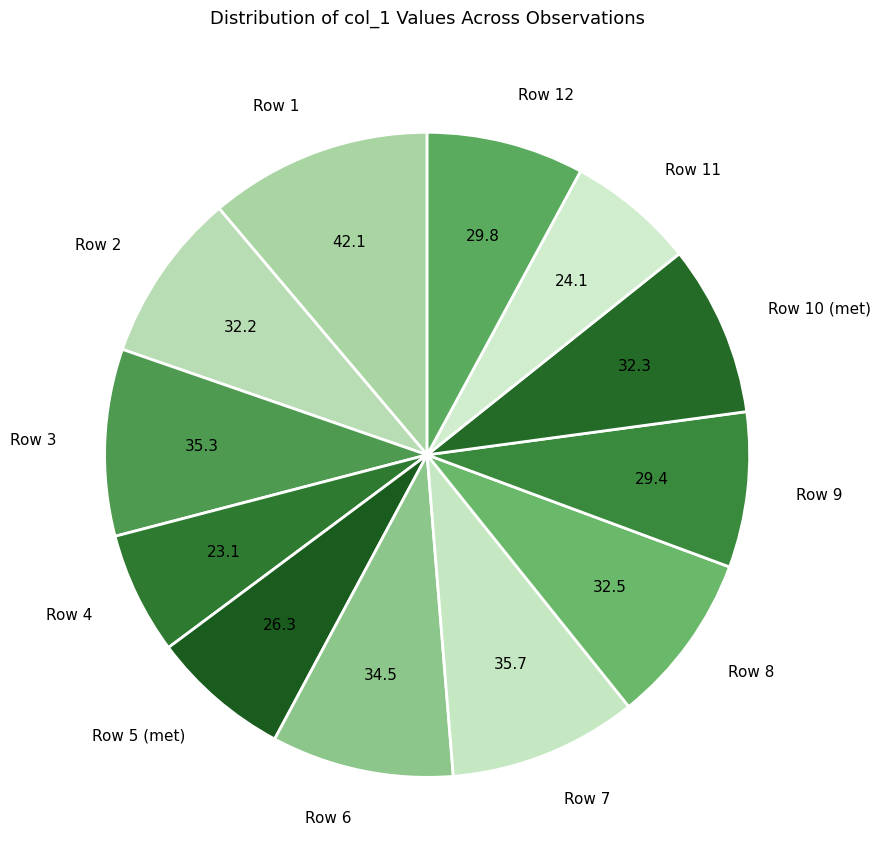

Between Row 8 and Row 6, which is larger?

Row 6